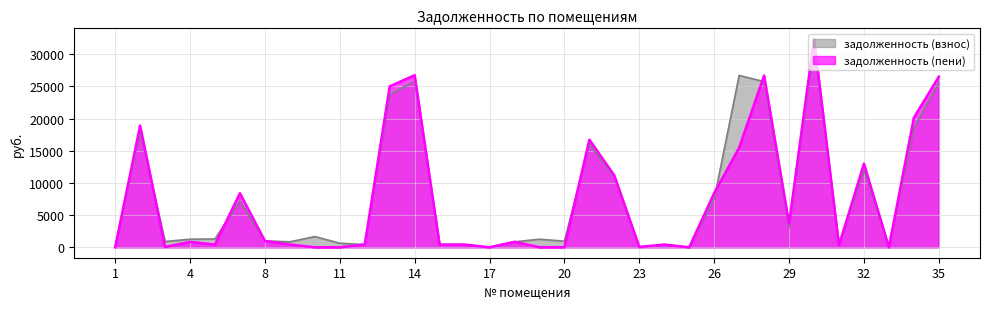

Reading left to right, list all the values displayed in this chart.

задолженность (взнос): 0.0	17954.1	901.8	1255.8	1297.8	7142.6	998.9	851.5	1673.6	633.1	425.8	23742.2	25780.8	425.5	419.3	10.0	851.5	1259.0	952.3	16028.4	10848.4	0.0	425.8	0.0	7475.9	26690.4	25727.8	3021.2	31233.4	313.9	12041.3	0.0	18585.2	25552.0
задолженность (пени): 0.0	18903.7	51.7	837.2	425.8	8398.4	988.5	425.8	5.3	0.0	426.0	24998.0	26730.5	425.2	419.3	0.0	851.5	11.6	9.1	16710.9	11151.8	67.1	425.8	0.0	8425.6	15468.3	26675.5	3668.6	32383.9	313.9	12989.0	0.0	20125.7	26493.9